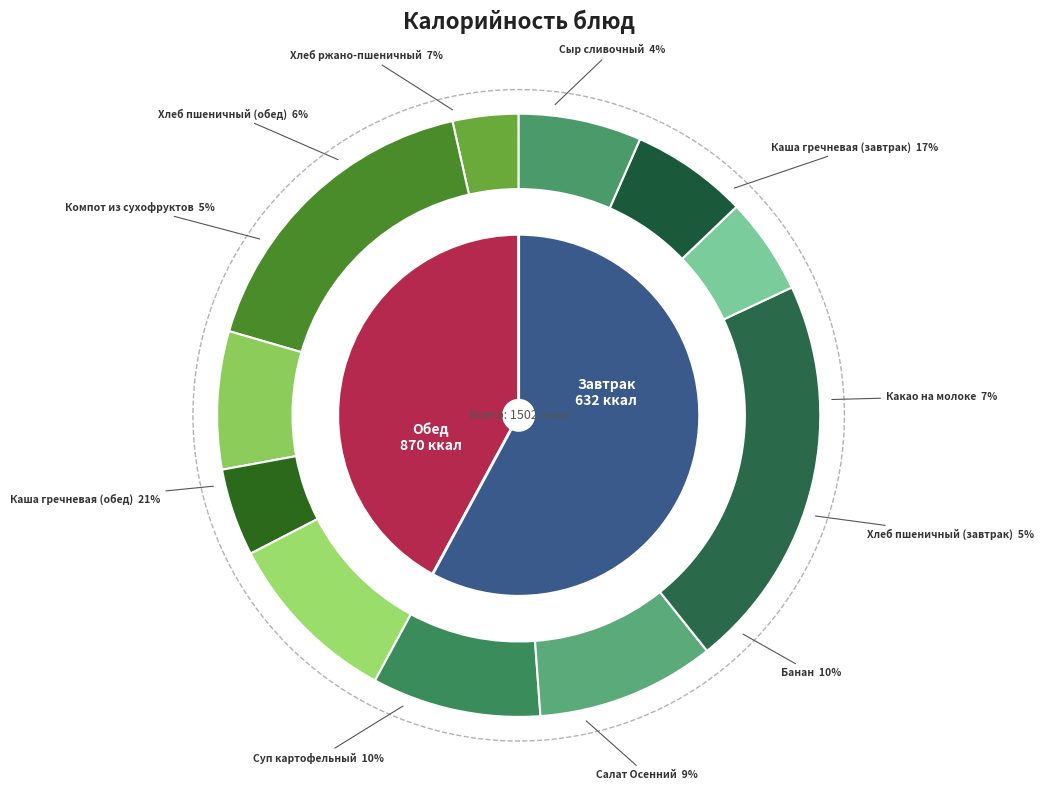

To the nearest percent, what is the difference between the Хлеб ржано-пшеничный and Какао на молоке slice percentages?

1%